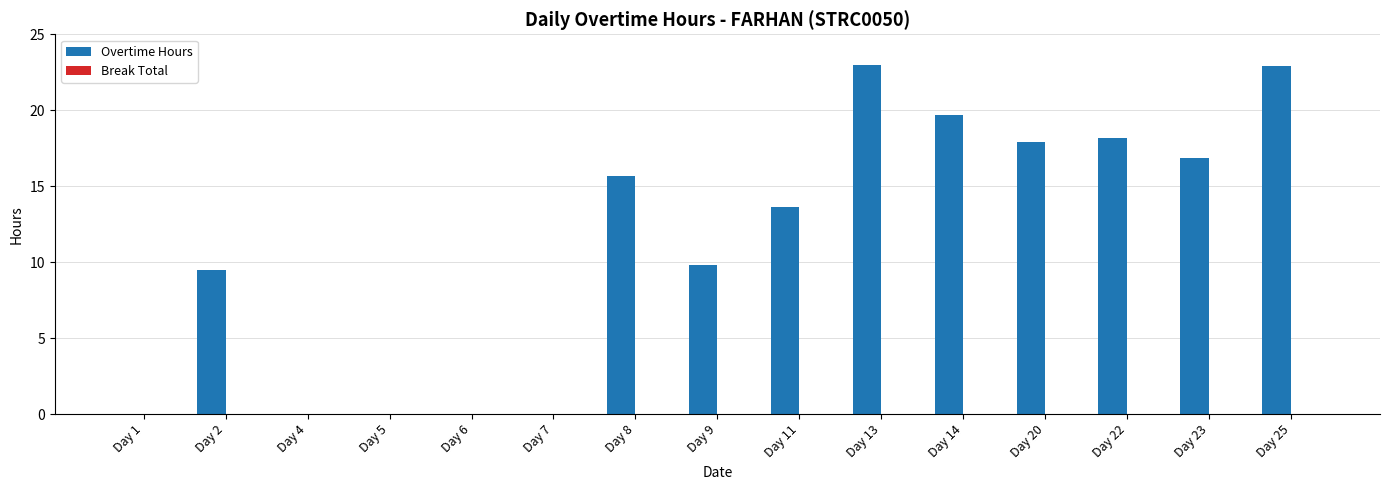

Where does the data first go above 13?

Day 8